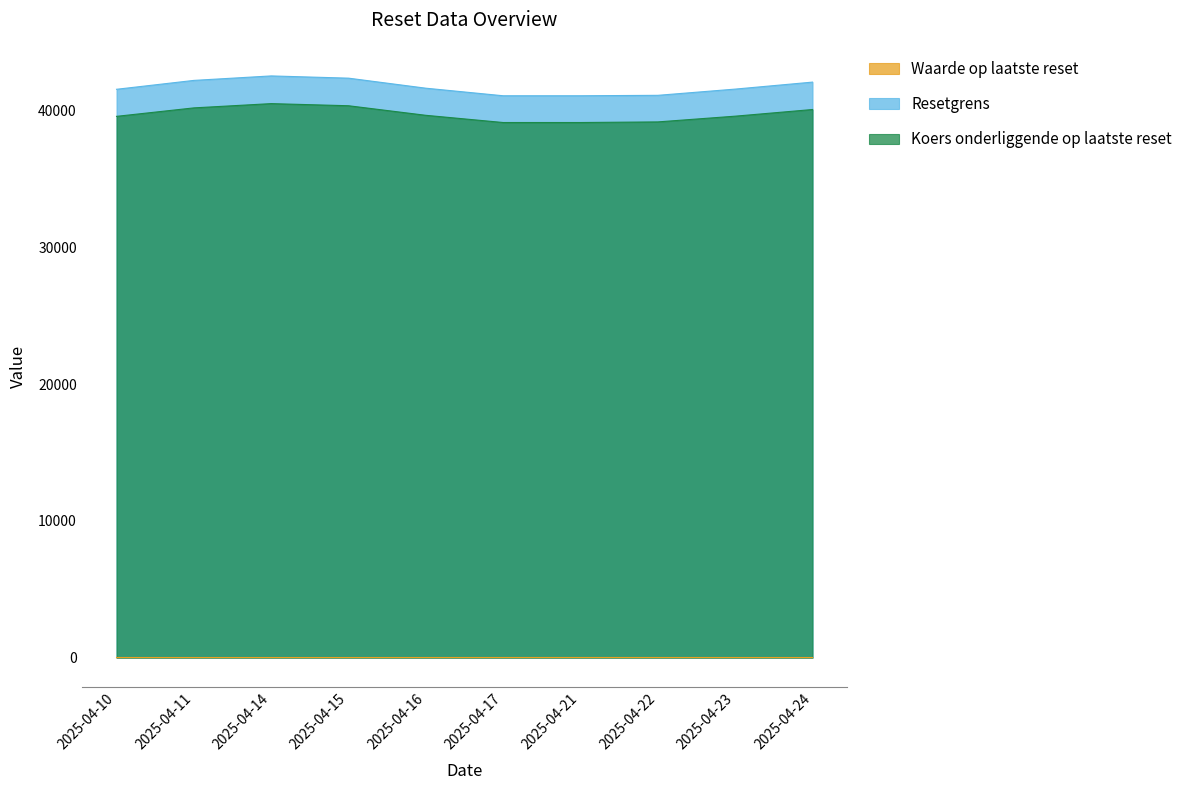

Between 2025-04-21 and 2025-04-24, which is larger?

2025-04-21